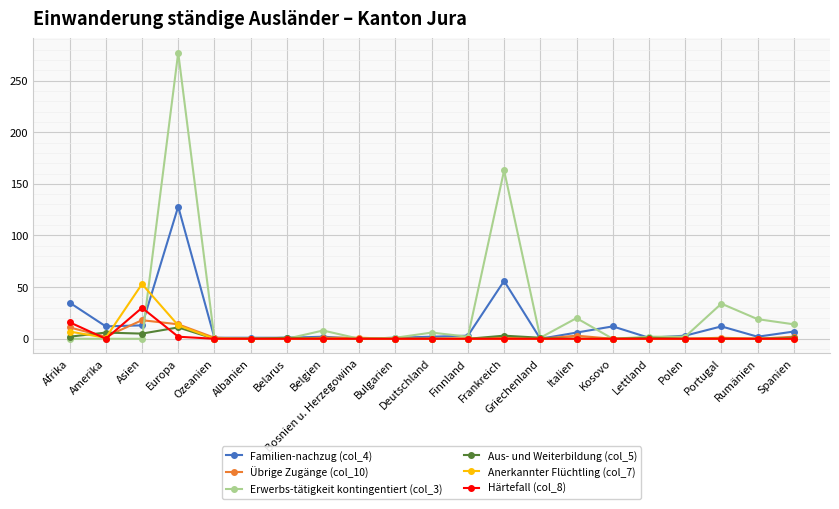

At which category does Härtefall (col_8) reach its first local peak?

Asien